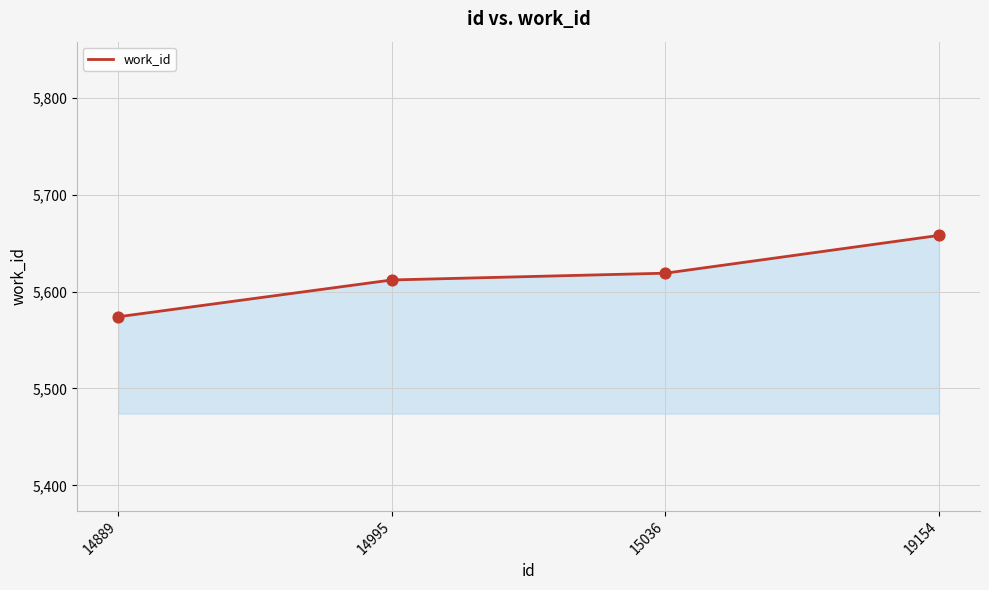

What is the change in value from 14995 to 15036?

+7